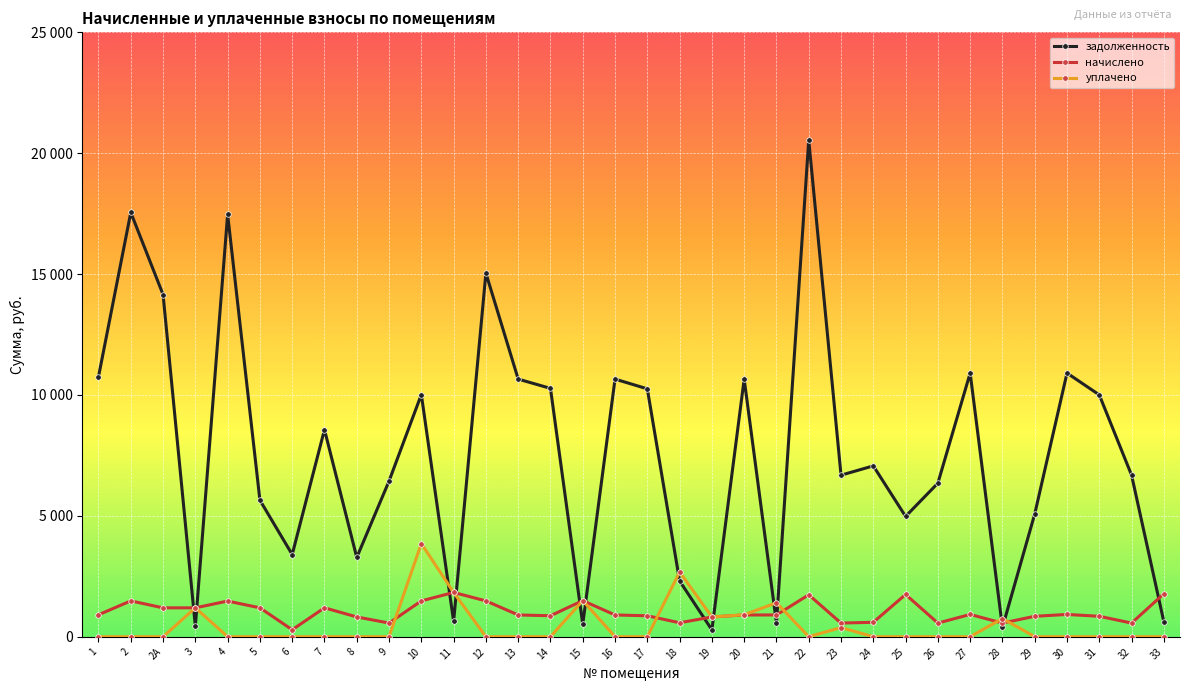

Reading right to left, transcribe all the data shown in this chart.

задолженность: 614.3	6681.6	10003.2	10905.6	5074.5	382.8	10905.6	6351.1	4976.7	7065.6	6681.6	20544.0	569.6	10656.0	282.2	2307.5	10252.8	10656.0	515.8	10272.0	10656.0	15040.6	632.8	10017.5	6438.1	3276.3	8564.8	3398.4	5646.0	17472.0	431.4	14150.4	17548.8	10752.0
начислено: 1777.1	563.8	844.0	920.2	844.0	563.8	920.2	563.8	1746.4	596.2	563.8	1733.4	899.1	899.1	816.5	575.1	865.1	899.1	1492.0	866.7	899.1	1480.7	1830.6	1480.7	565.4	816.5	1195.6	286.7	1193.9	1474.2	1193.9	1193.9	1480.7	907.2
уплачено: 0.0	0.0	0.0	0.0	0.0	751.7	0.0	0.0	0.0	0.0	375.8	0.0	1403.3	907.2	816.5	2678.6	0.0	0.0	1492.0	0.0	0.0	0.0	1830.6	3851.2	0.0	0.0	0.0	0.0	0.0	0.0	1193.9	0.0	0.0	0.0